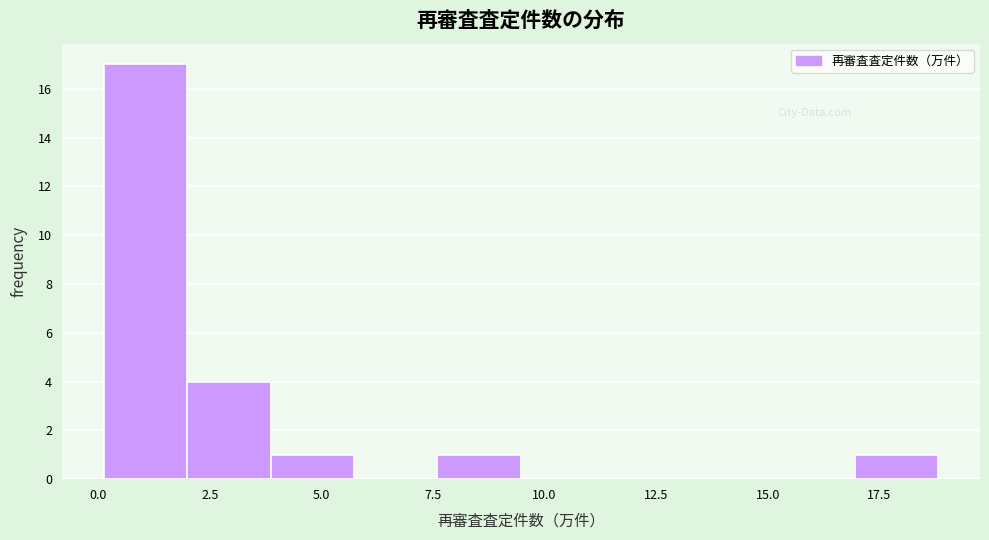

Around what value on the x-axis is the tallest bar? Give the approximate position of its centre, as read against the axis.

1.0